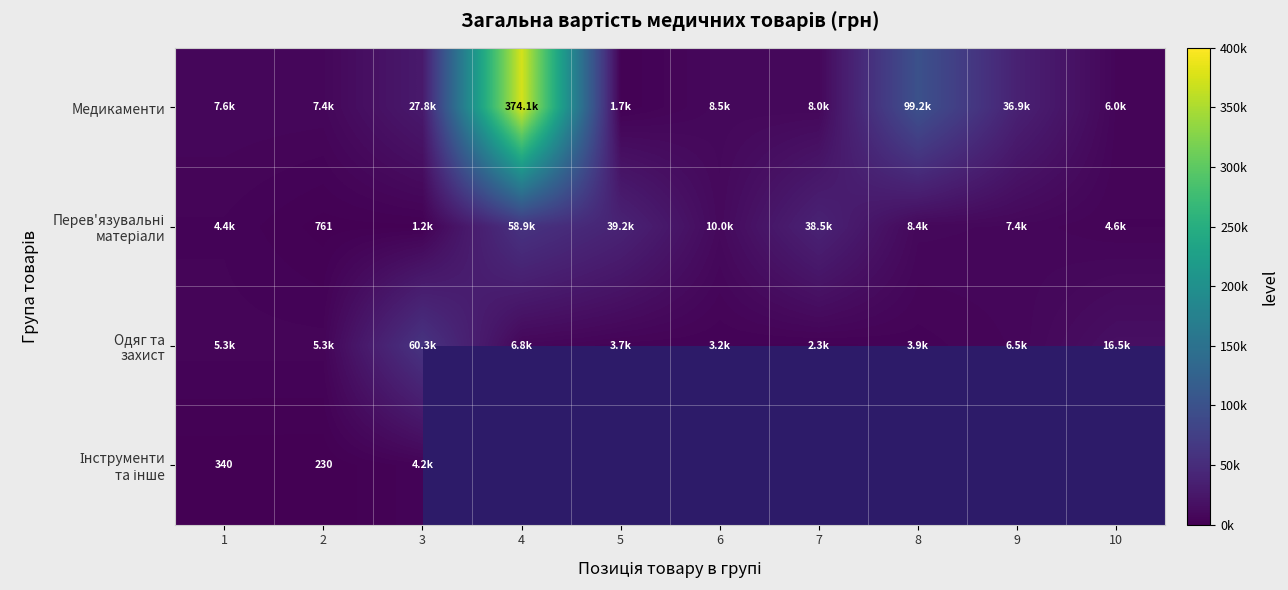

At 9, list the series in order from largest to smallest.

Медикаменти, Перев'язувальні матеріали, Одяг та захист, Інструменти та інше